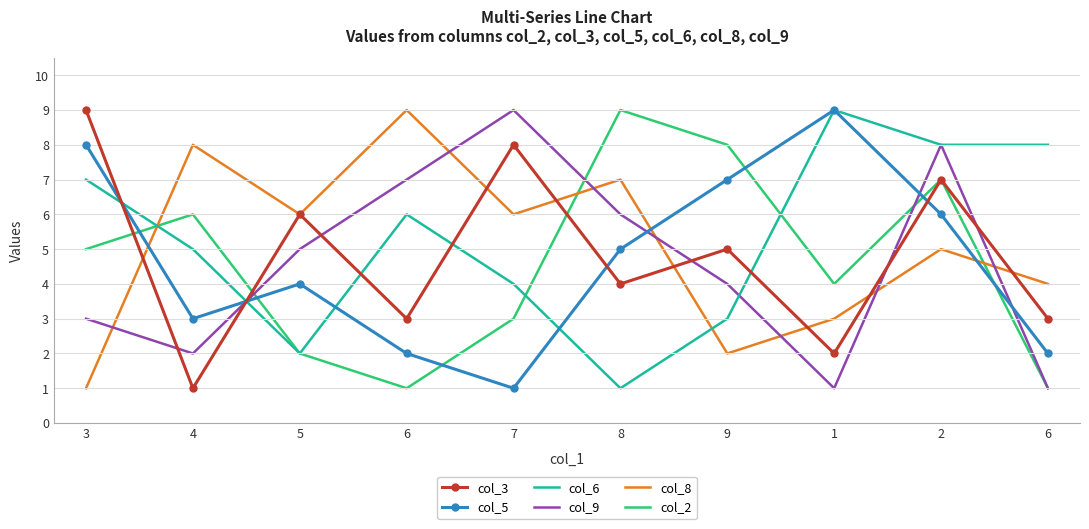

Which series has the widest spread of values?

col_3